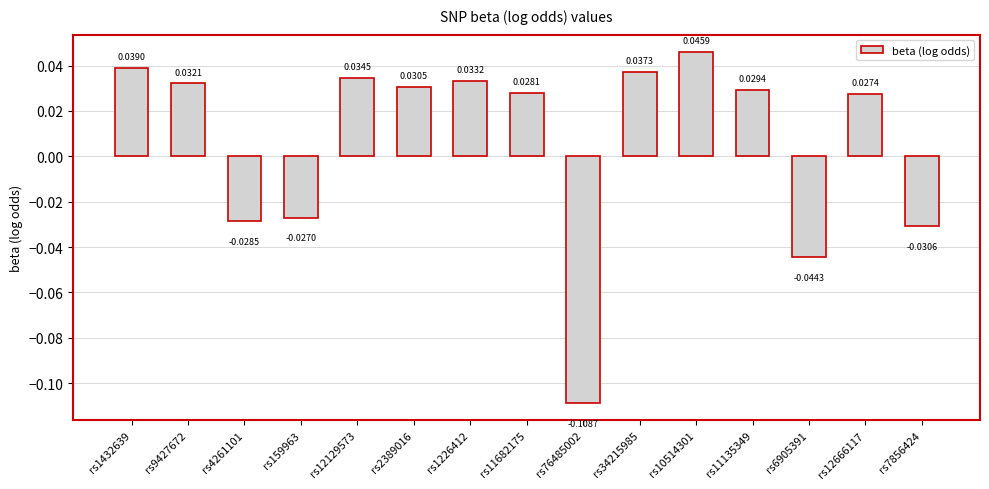

Rank the categories by value from highest to lowest.

rs10514301, rs1432639, rs34215985, rs12129573, rs1226412, rs9427672, rs2389016, rs11135349, rs11682175, rs12666117, rs159963, rs4261101, rs7856424, rs6905391, rs76485002